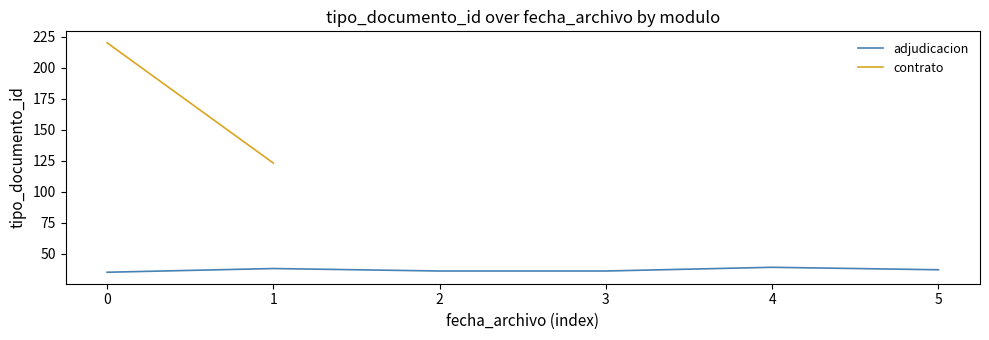

The value of adjudicacion at 3 is 62. True or false?

False